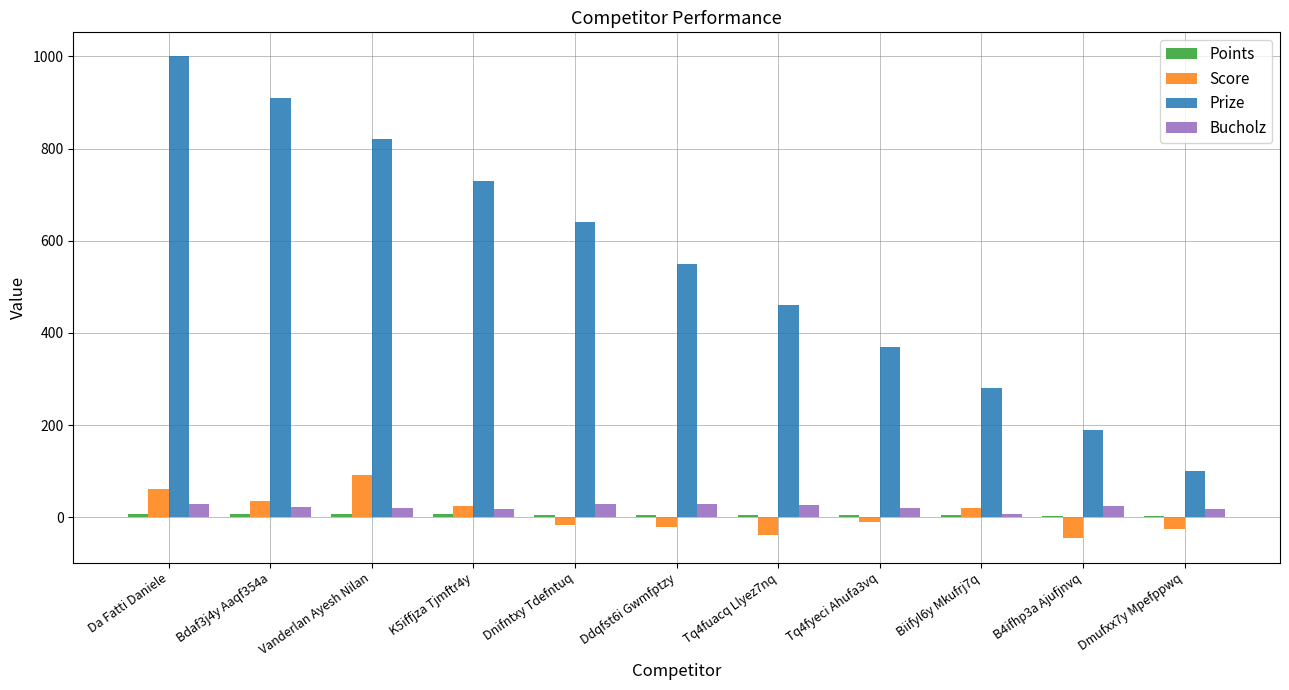

Which series has the largest total across all categories?

Prize